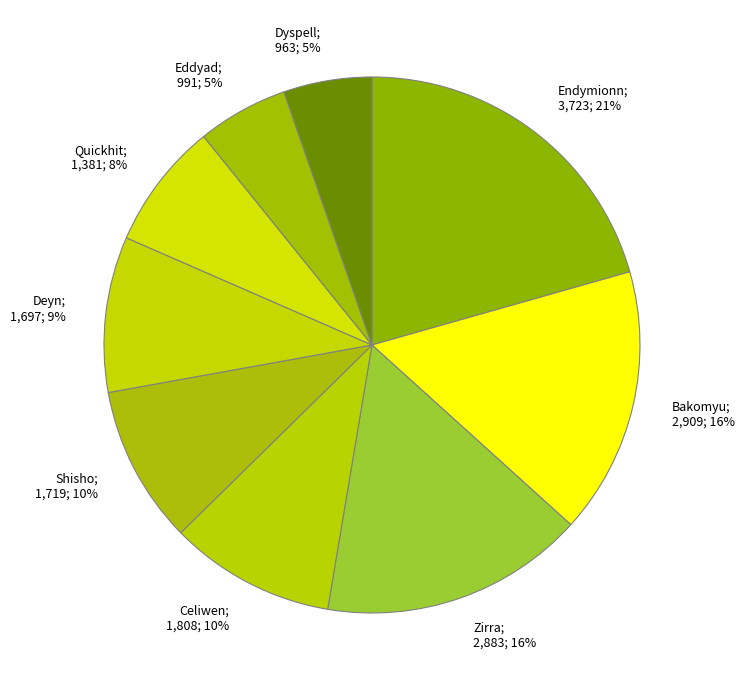

Between Deyn and Endymionn, which is larger?

Endymionn